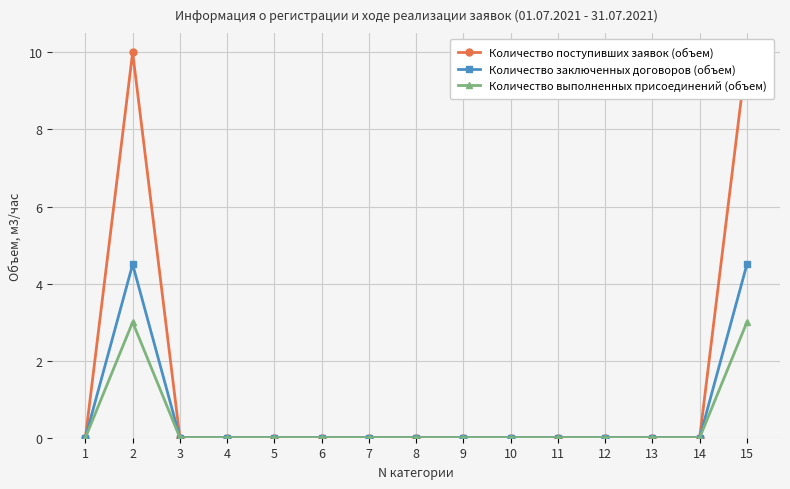

True or false: Количество заключенных договоров (объем) has a value of 0.0 at 5.

True